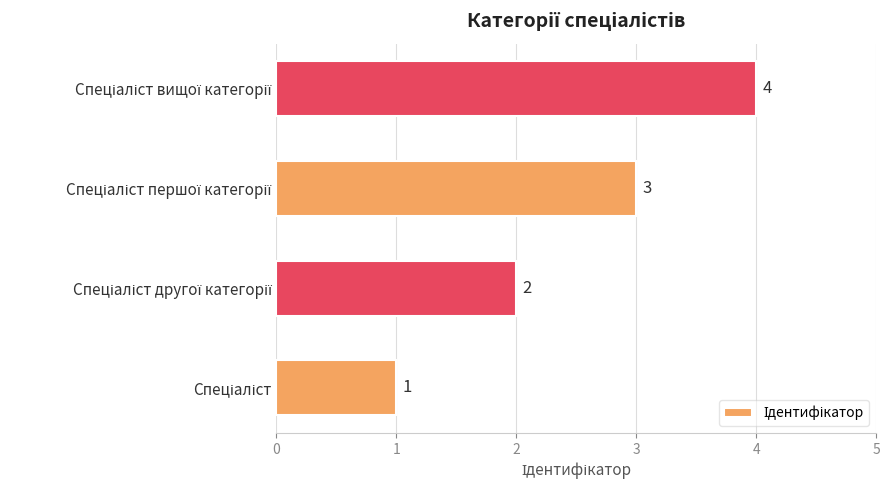

Count the number of data series in this chart.

1